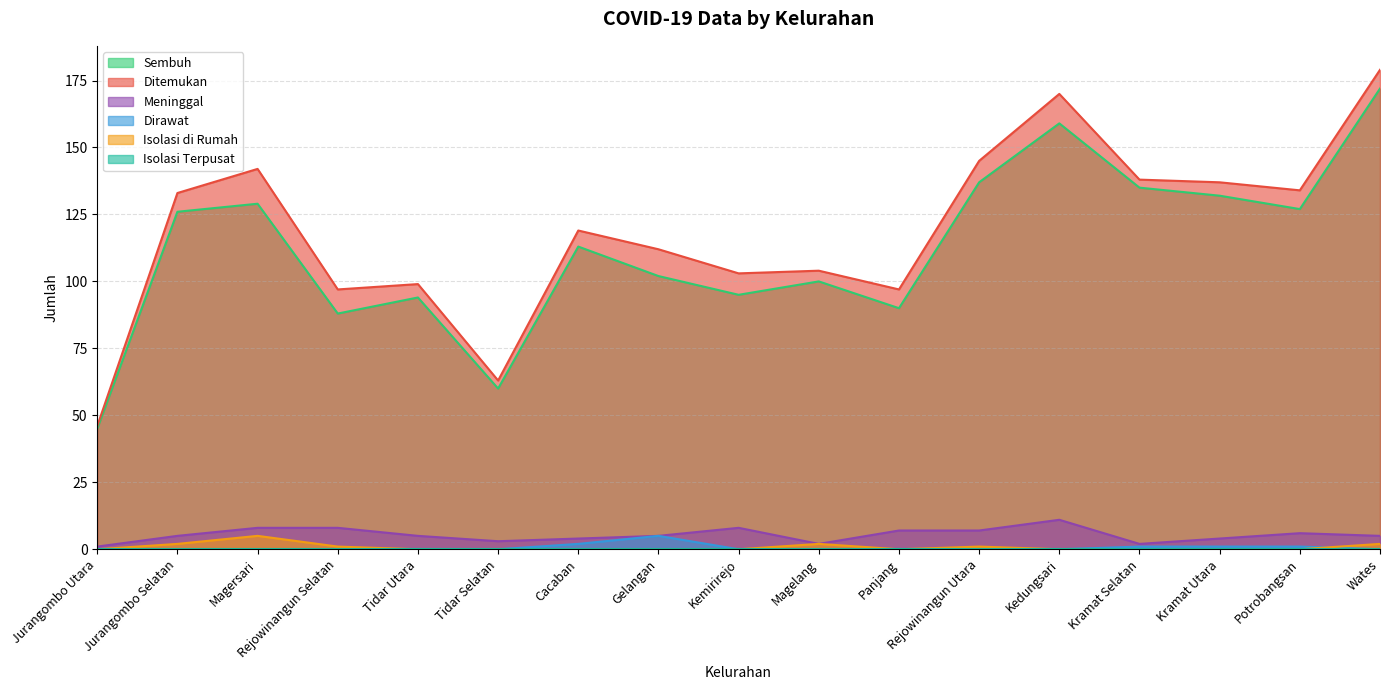

What is the label of the 2nd point from the right?

Potrobangsan